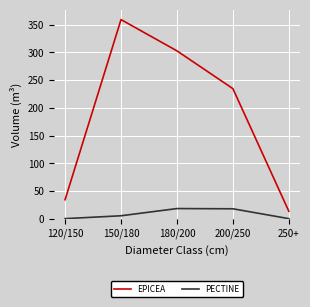

What is the sum of the PECTINE values at 120/150 and 180/200?

18.2